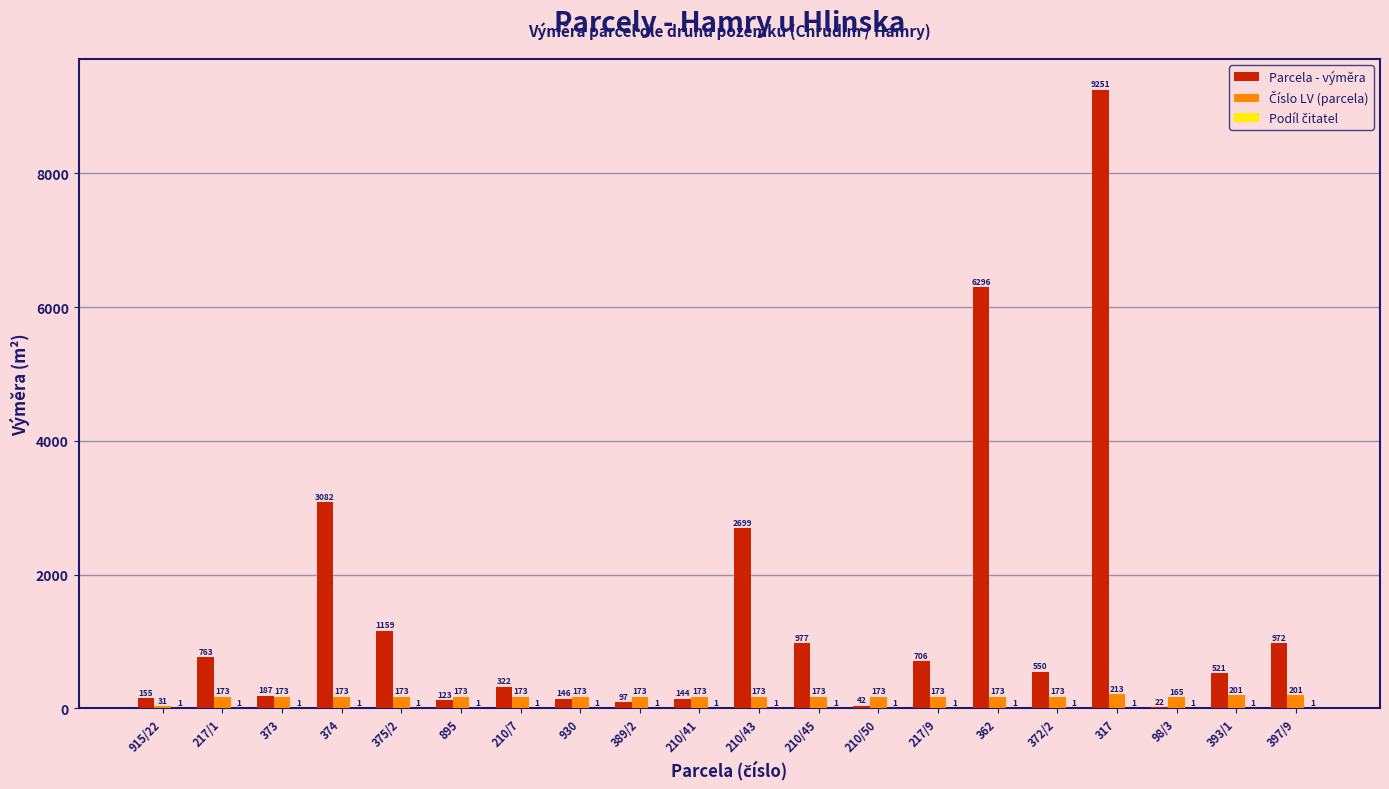

What is the sum of the Parcela - výměra values at 375/2 and 217/9?

1865